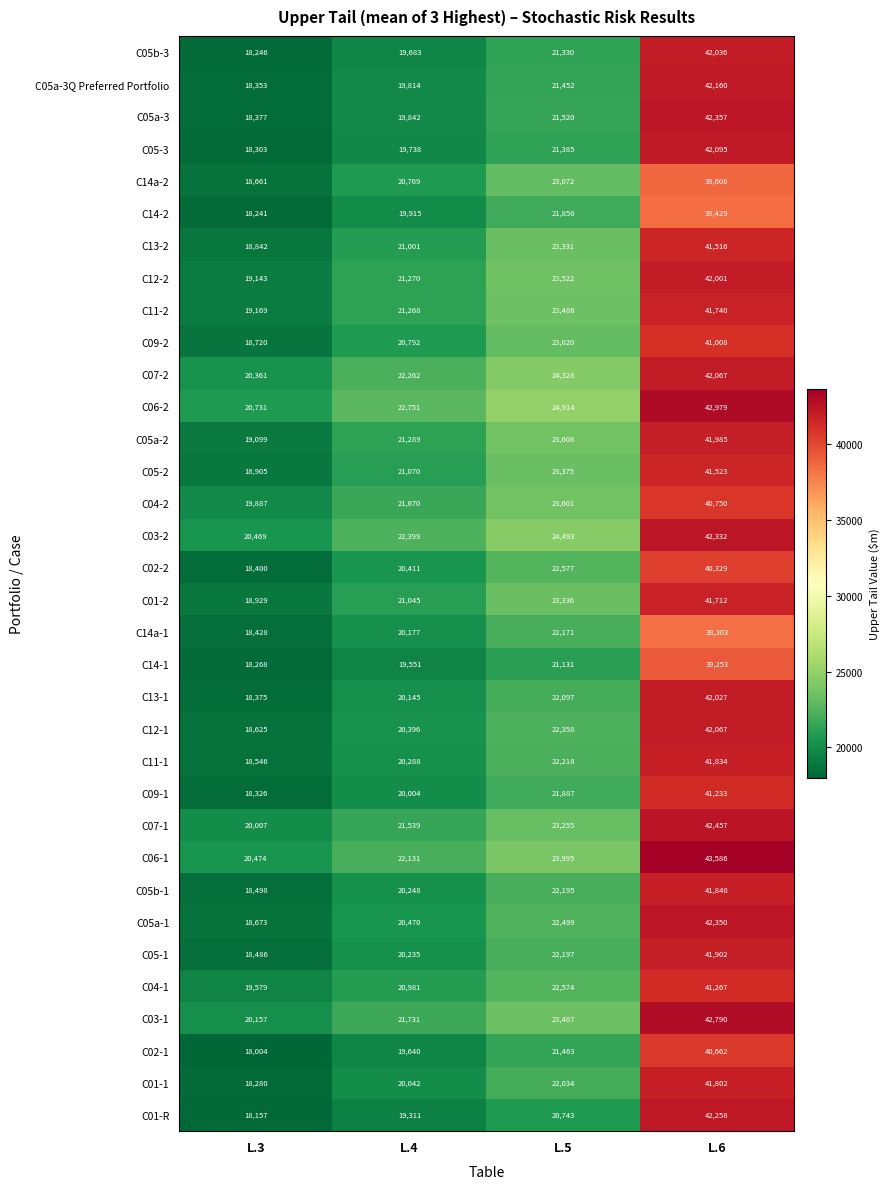

At which category is the sum across all series the highest?

L.6